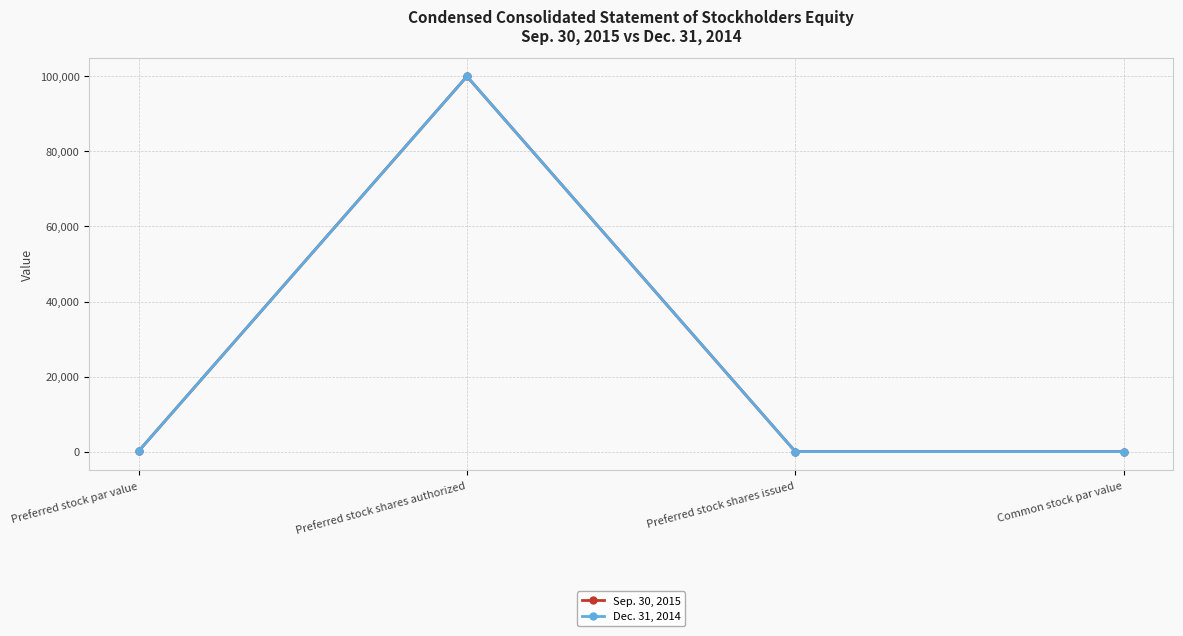

Is this an area chart (filled region under the line)?

No